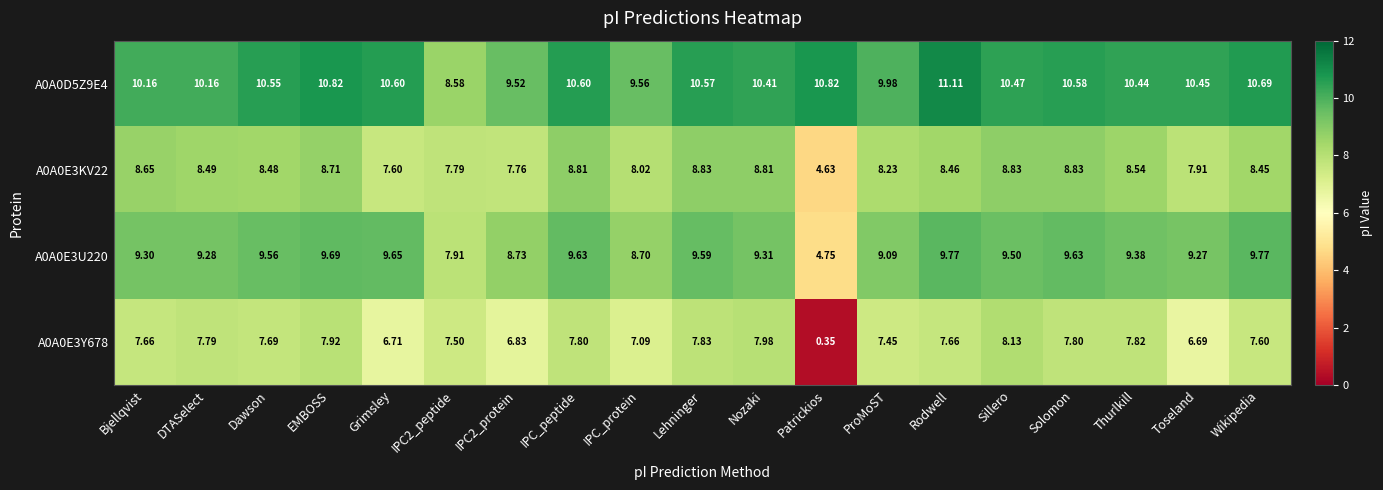

At which category does the chart reach its peak across all series?

Rodwell